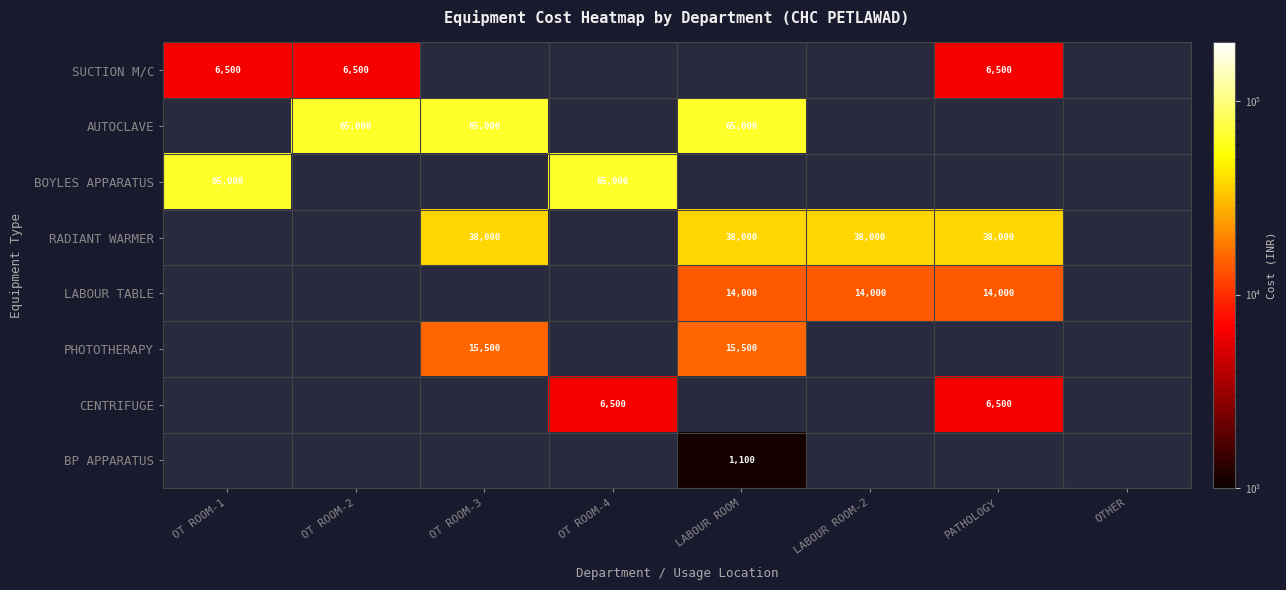

Is the value of BOYLES APPARATUS at OT ROOM-1 greater than the value of RADIANT WARMER at LABOUR ROOM?

Yes